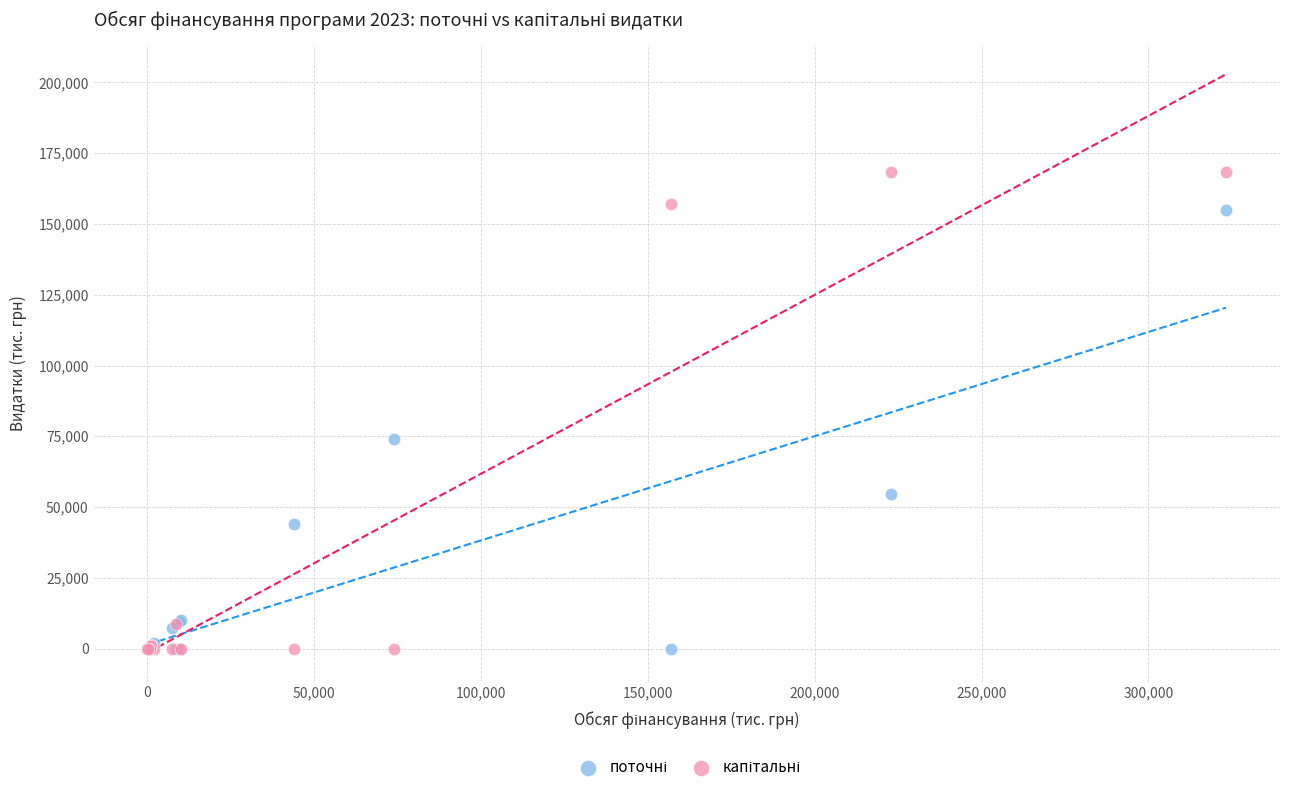

Across all series, what Y value is closest to 84200?

74030